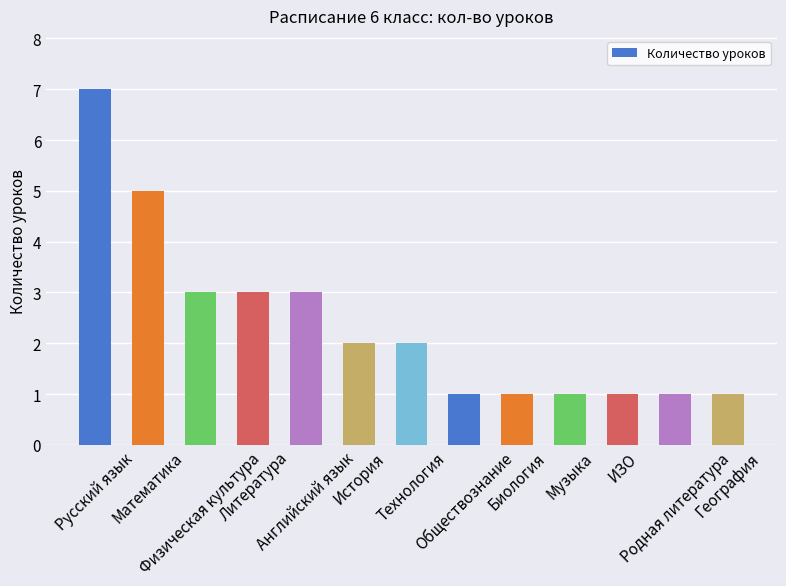

What position from the left is Литература?

4